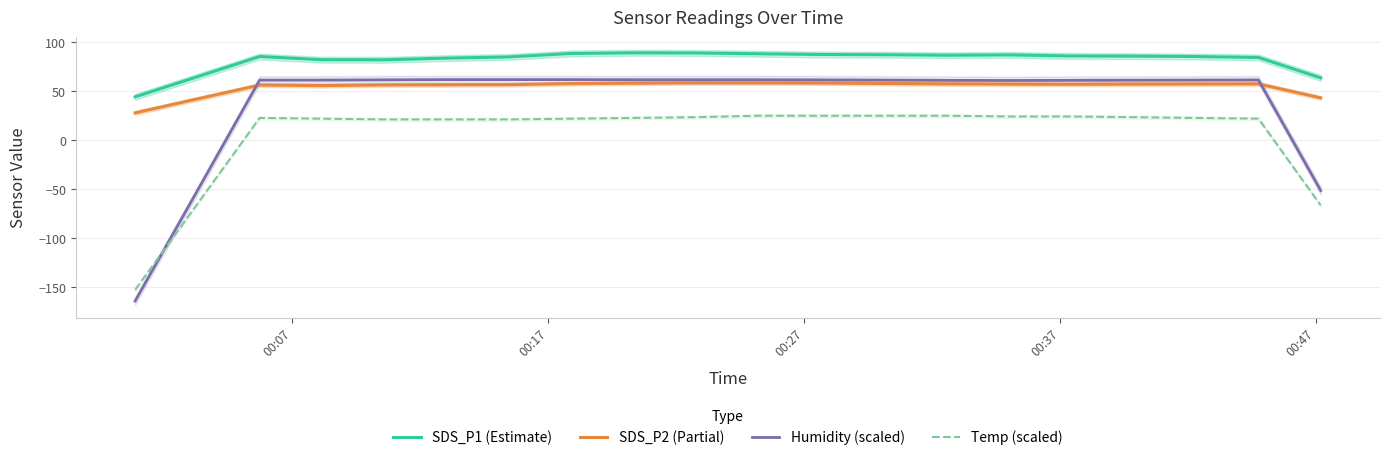

What is the value of the Temp (scaled) point at the 18th from the left?

22.5